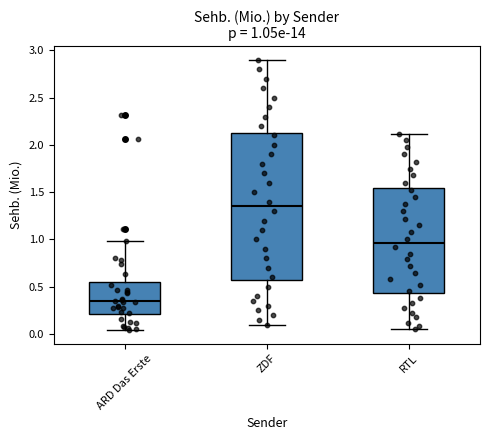

Comparing the boxes themselves (not the whiskers), which one is the tallest?

ZDF